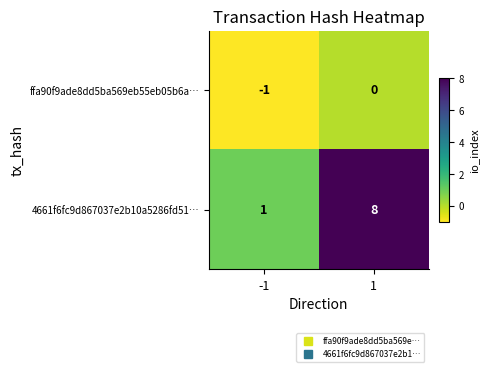

The ffa90f9ade8dd5ba569eb55eb05b6a… series shows 0 at -1. True or false?

False